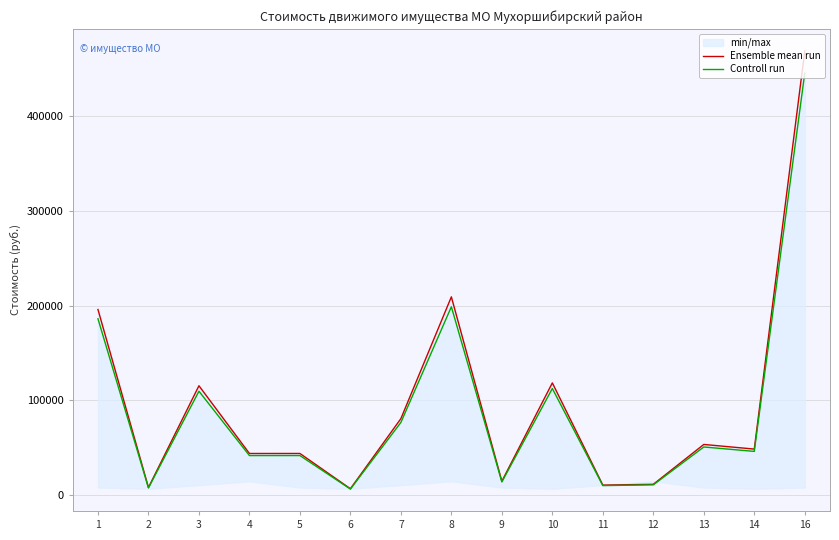

At which category is the sum across all series the highest?

16